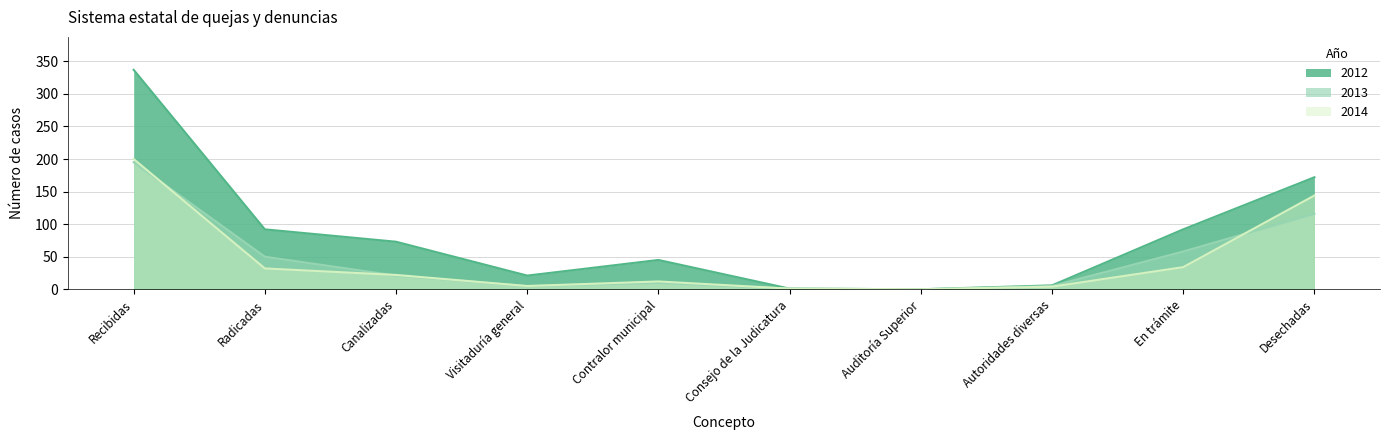

How many intersections are there between 2013 and 2014?

3